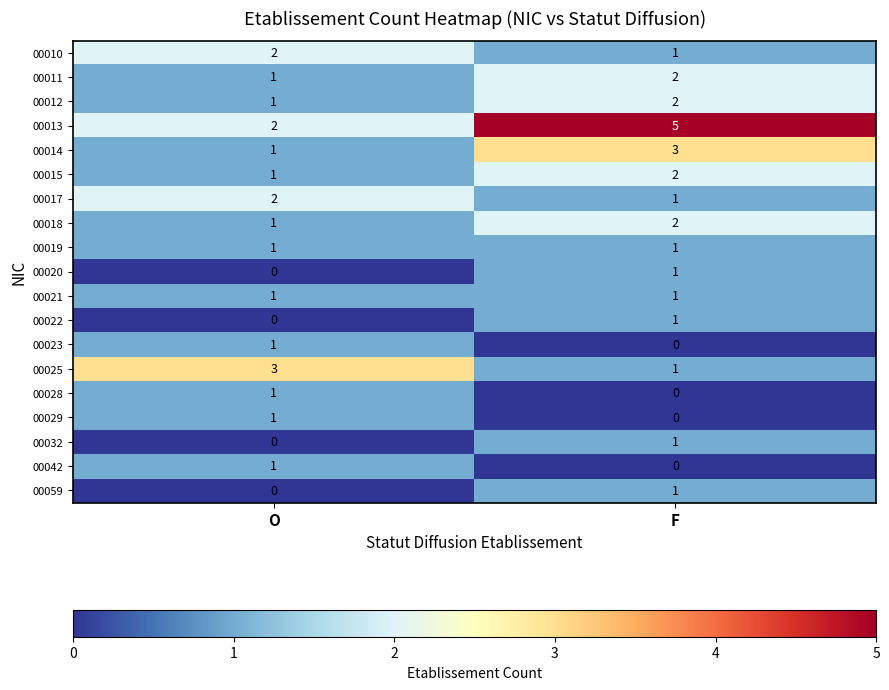

What is the sum of the 00011 values at F and O?

3